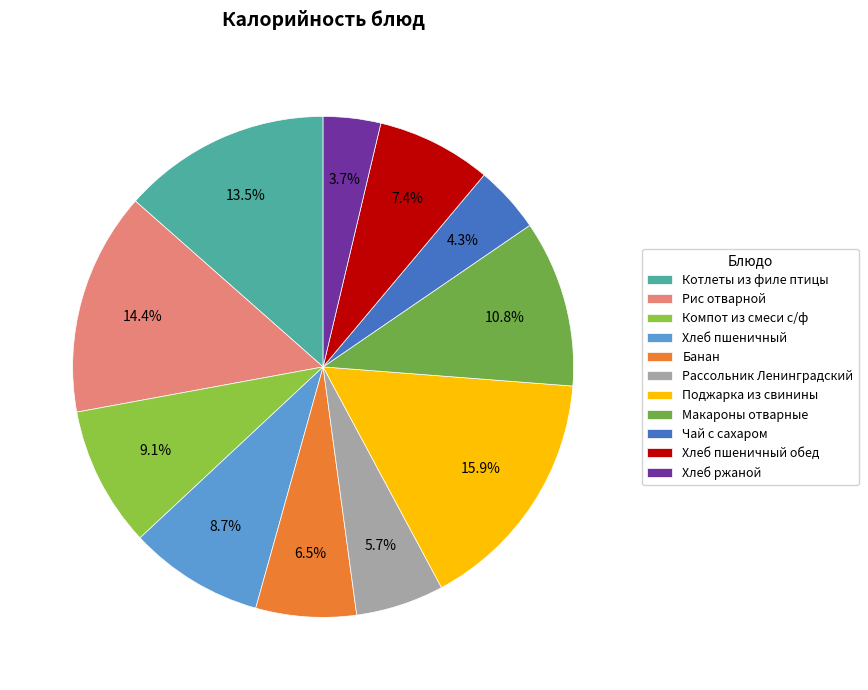

What percentage is the Хлеб пшеничный обед slice, to the nearest percent?

7%